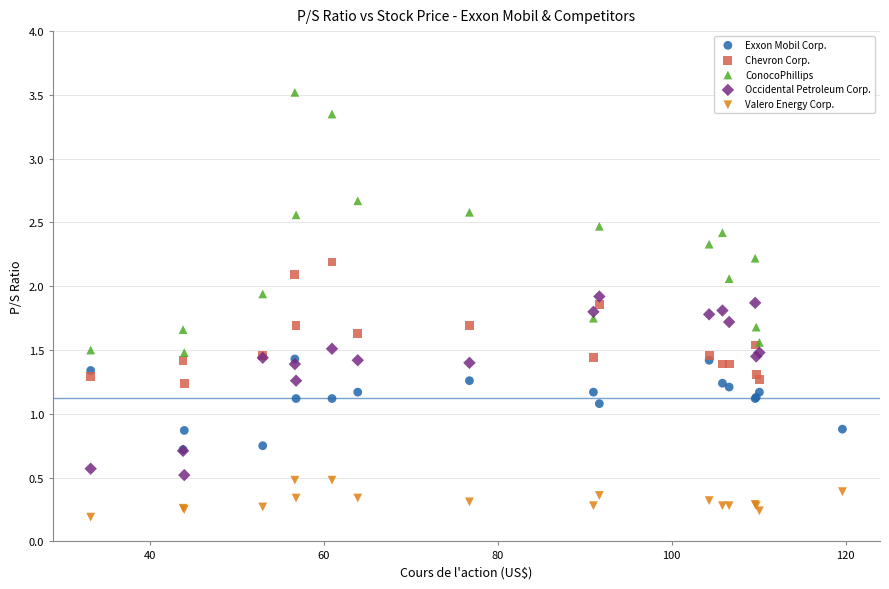

Which series reaches the maximum Y coordinate?

ConocoPhillips